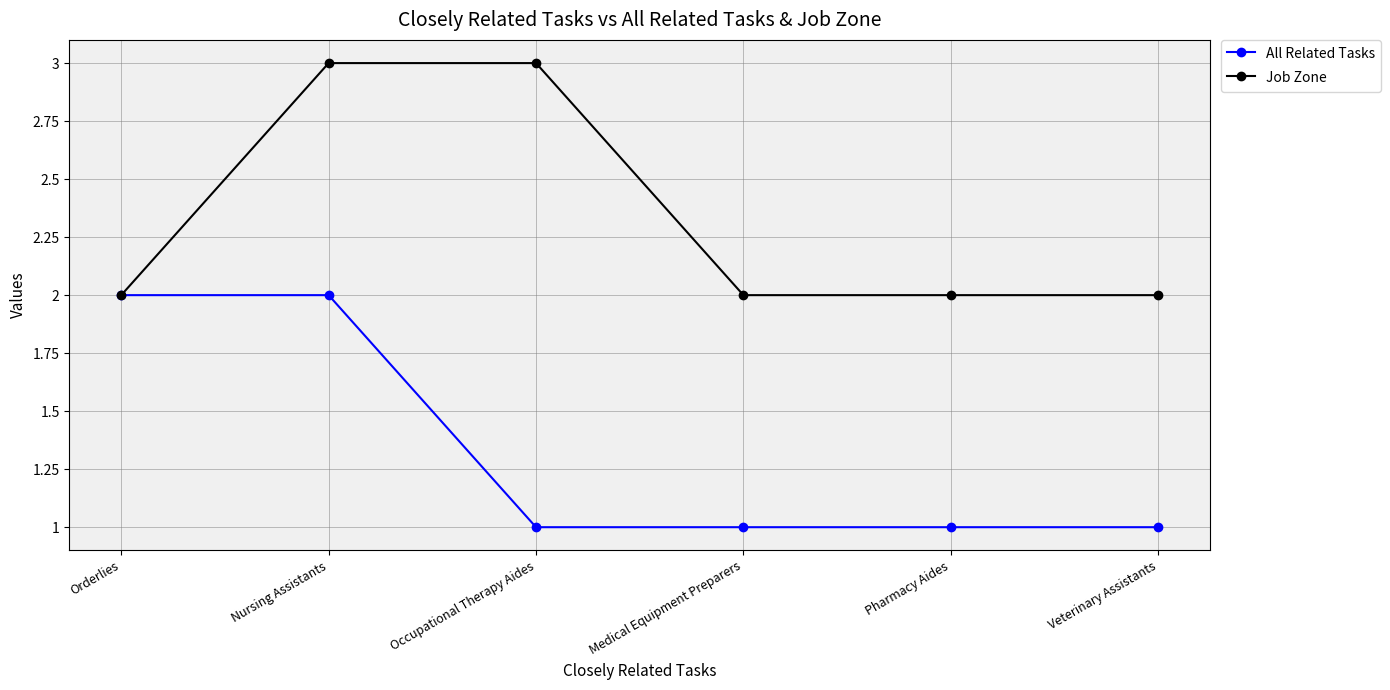

List the series in order of their peak value, lowest first.

All Related Tasks, Job Zone